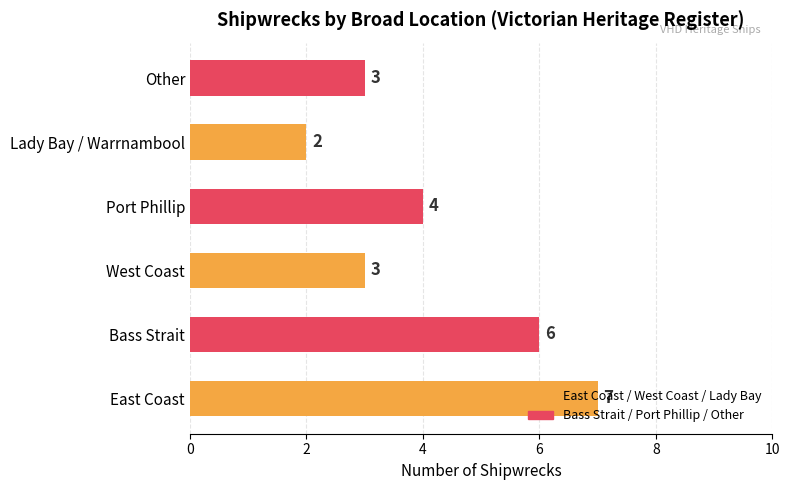

What is the change in value from West Coast to Port Phillip?

+1